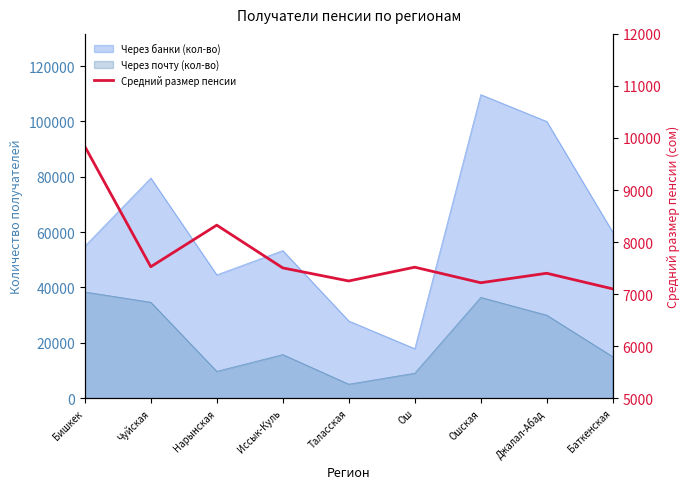

How many lines are shown in the chart?

1